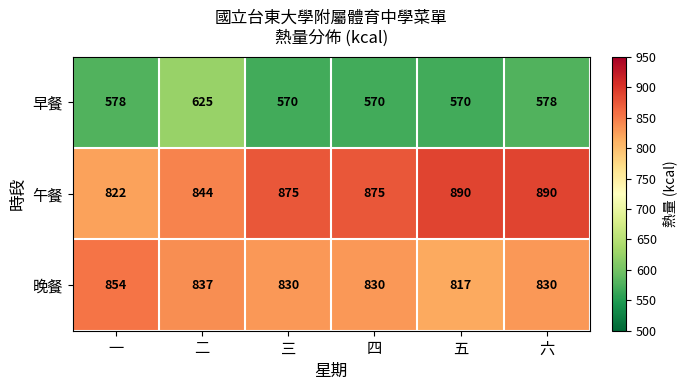

What is the average value of the 早餐 series?

582